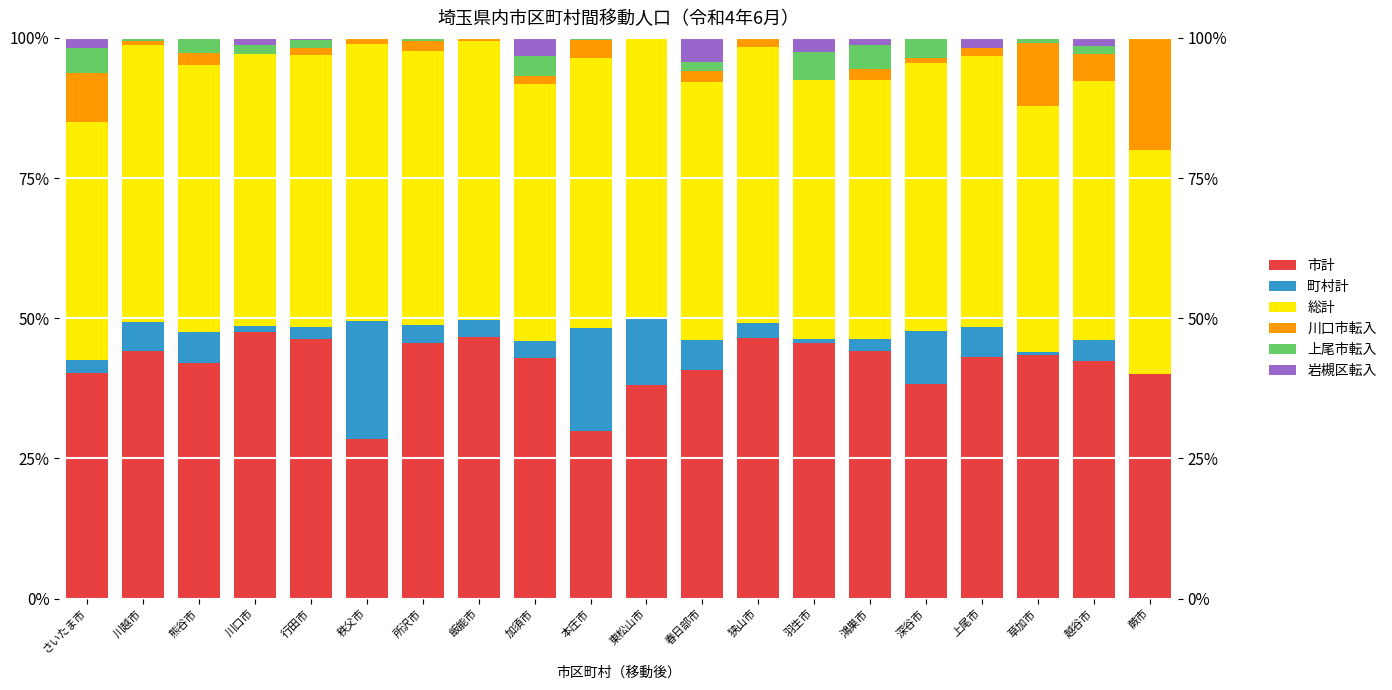

What is the difference between the maximum and second lowest values in the 市計 series?

17.5